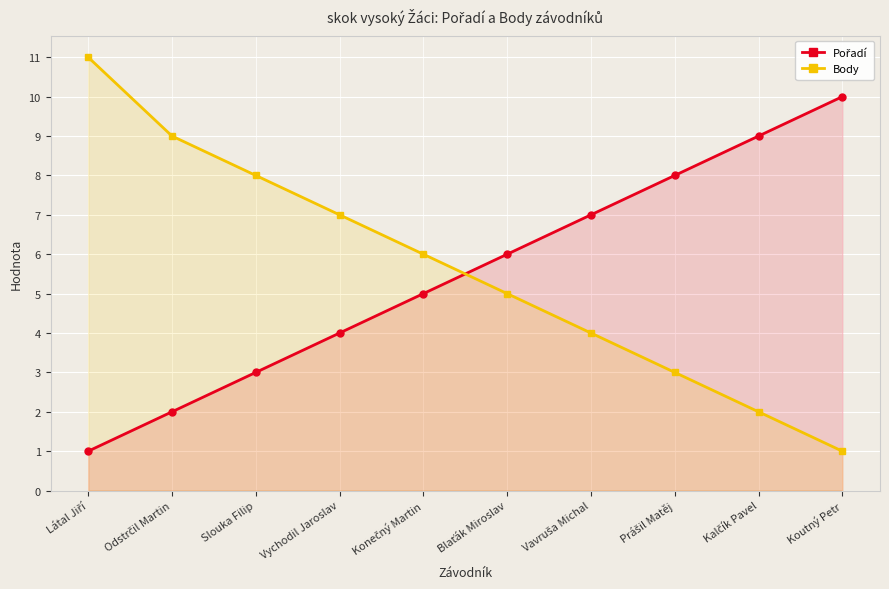

Which series has the largest range (max minus min)?

Body